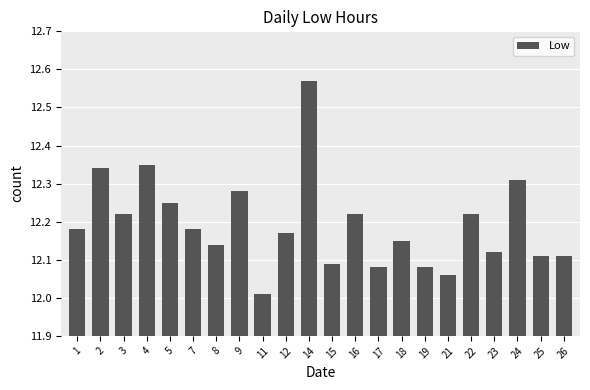

Which has a higher value, 18 or 8?

18